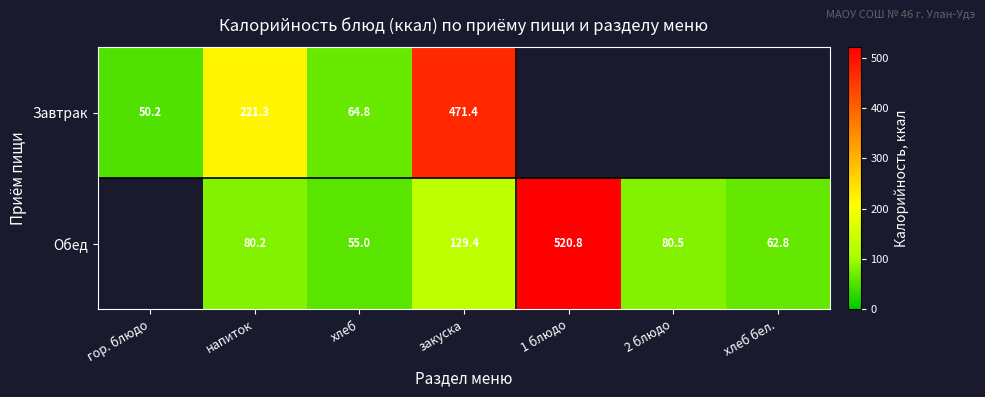

How many data points does each series have?

7